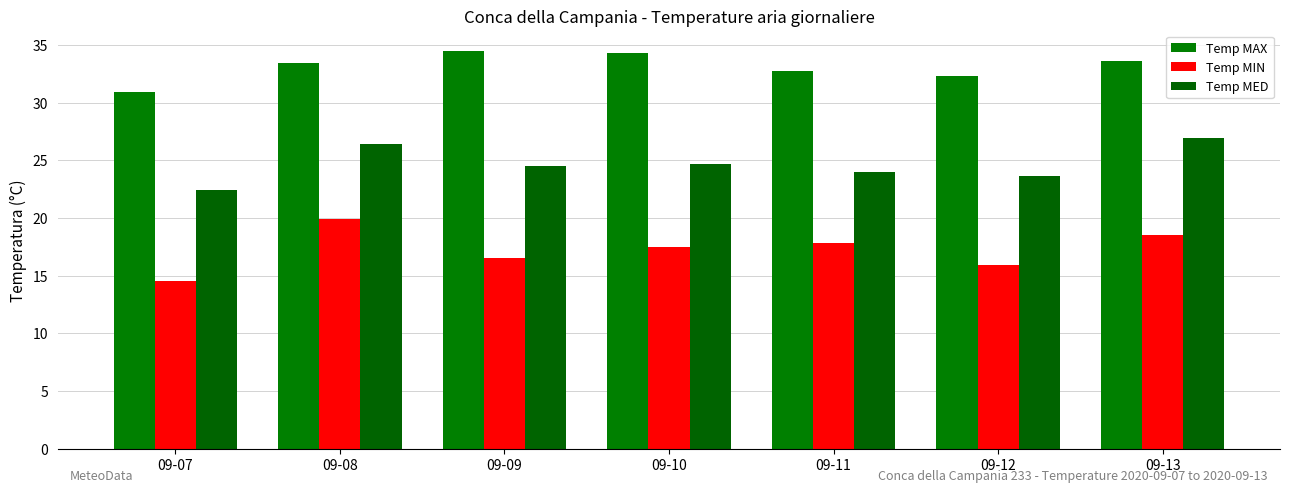

Reading left to right, extract all data points from this chart.

Temp MAX: 09-07=30.9	09-08=33.4	09-09=34.5	09-10=34.3	09-11=32.7	09-12=32.3	09-13=33.6
Temp MIN: 09-07=14.5	09-08=19.9	09-09=16.5	09-10=17.5	09-11=17.8	09-12=15.9	09-13=18.5
Temp MED: 09-07=22.4	09-08=26.4	09-09=24.5	09-10=24.7	09-11=24.0	09-12=23.6	09-13=26.9